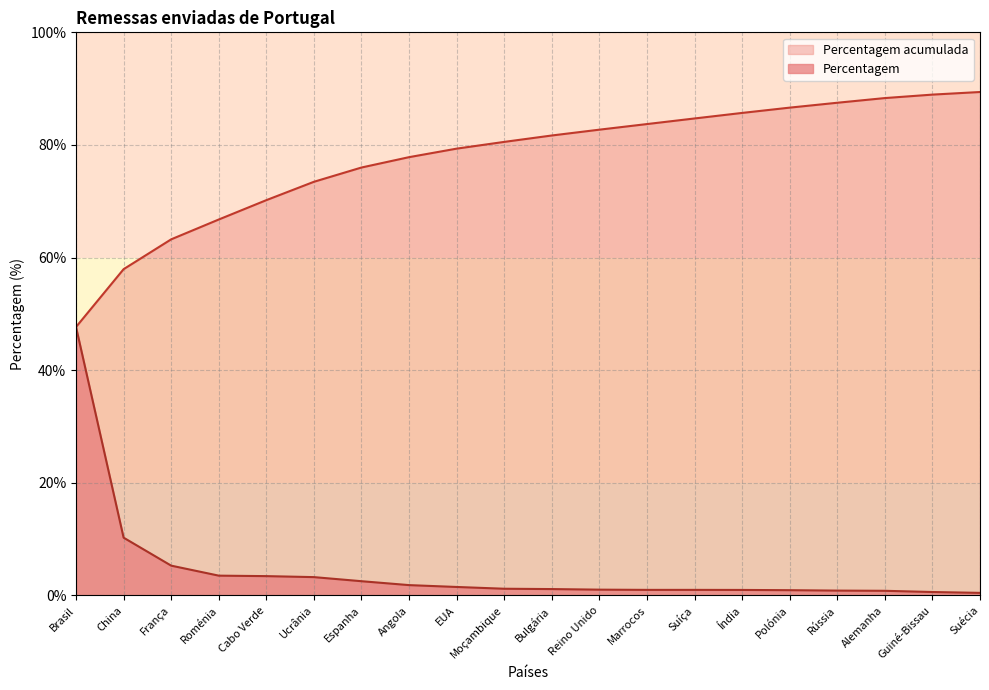

What is the label of the 1st point from the left?

Brasil